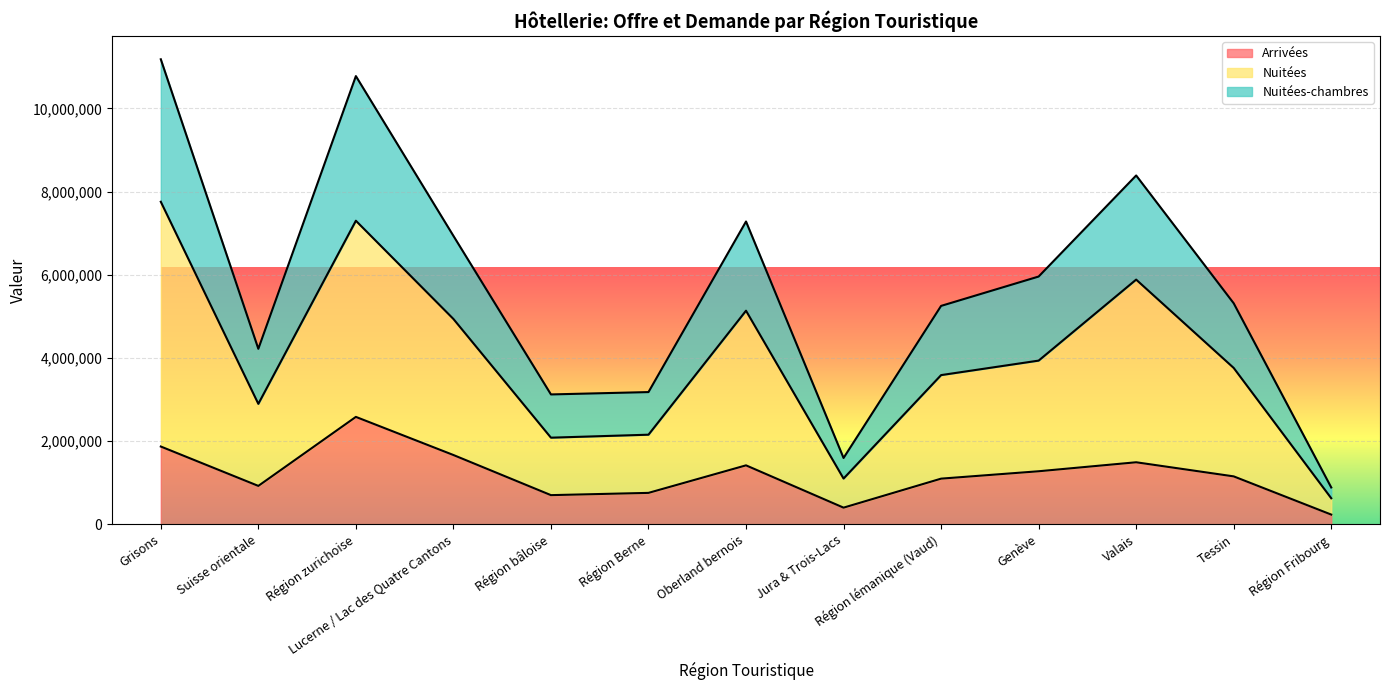

In Nuitées, how many points are higher than both neighbors (excluding endpoints)?

3